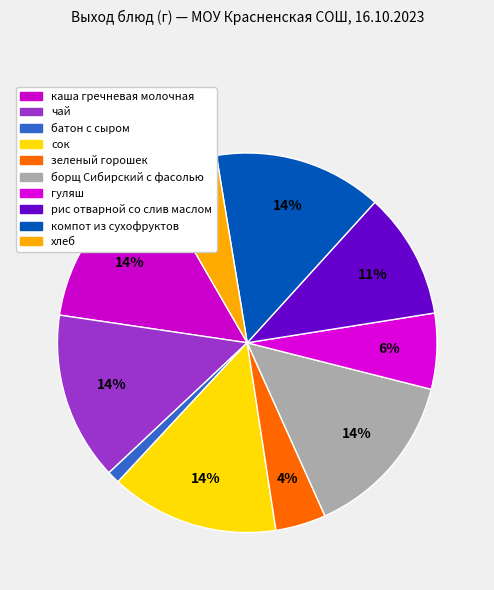

How many segments does this pie chart have?

10